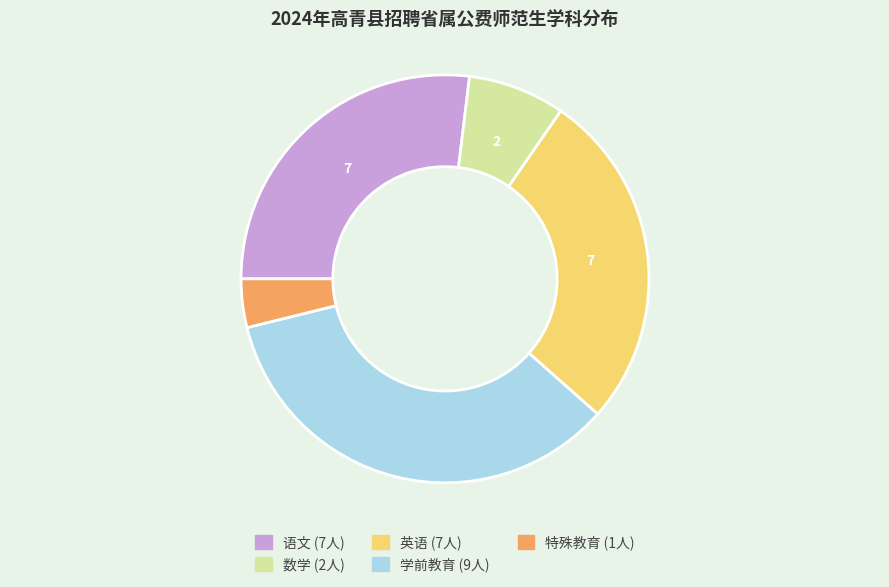

How many slices are in this pie chart?

5